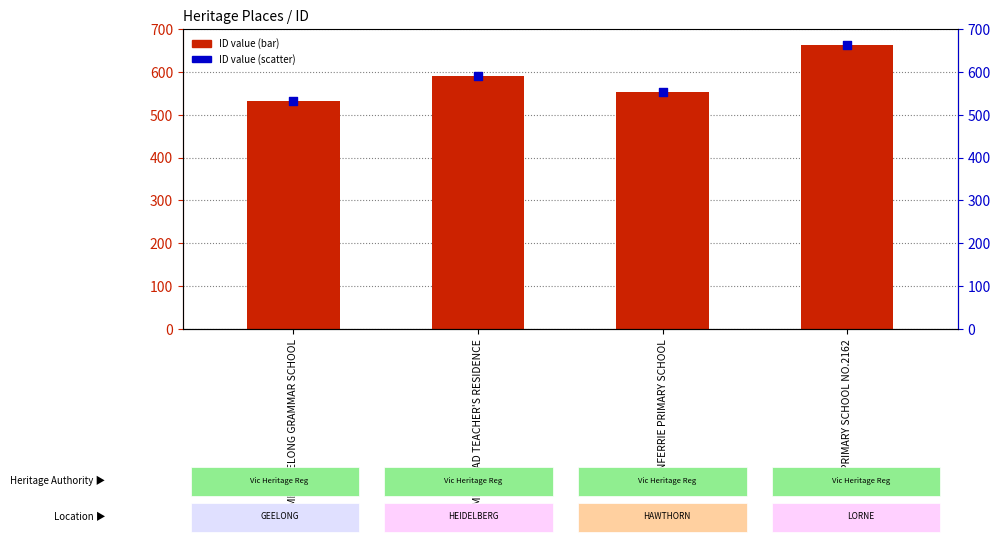

Which series contains the highest Y value?

ID value